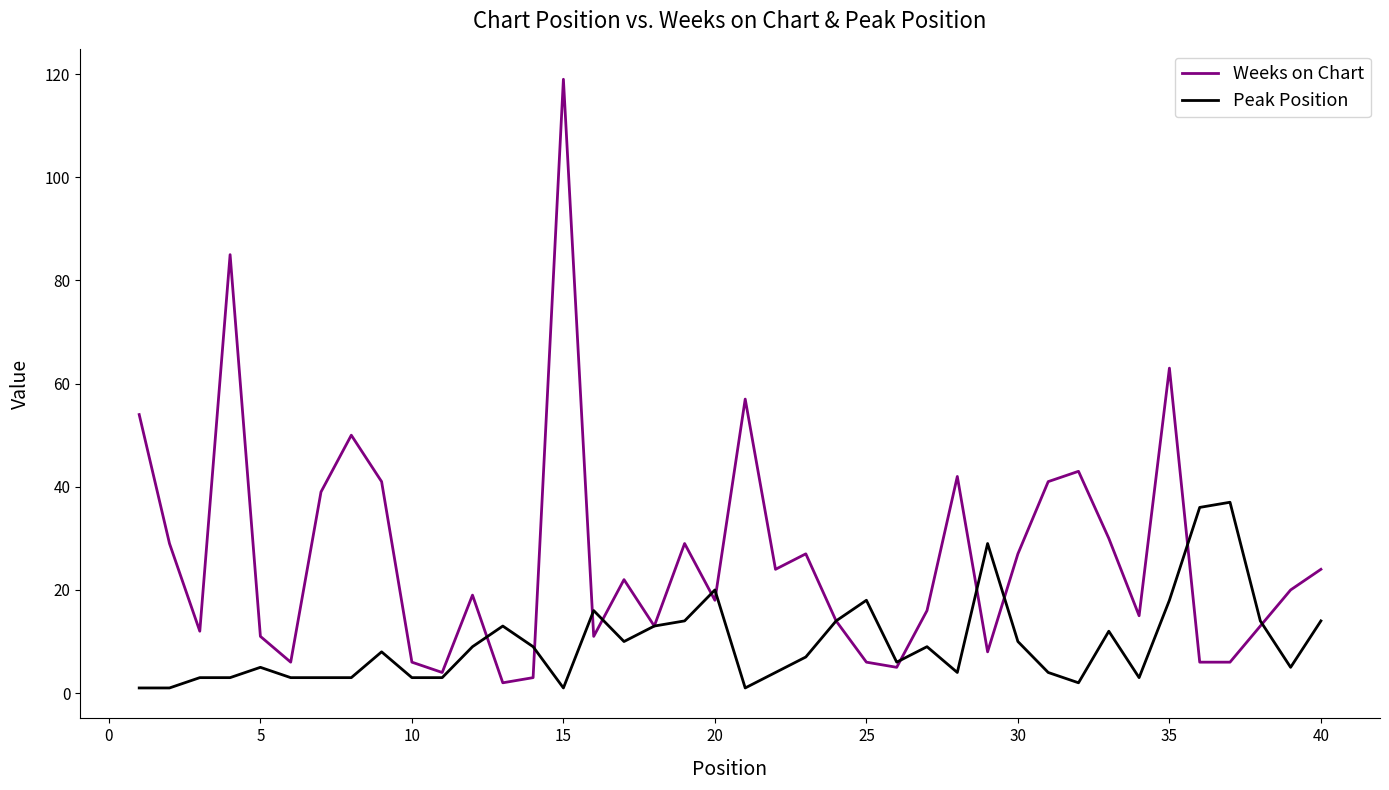

Rank the series by their average value, from highest to lowest.

Weeks on Chart, Peak Position